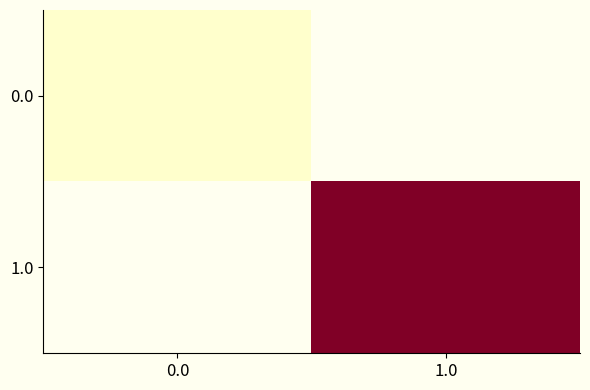

What is the maximum value shown in the chart?

15.0